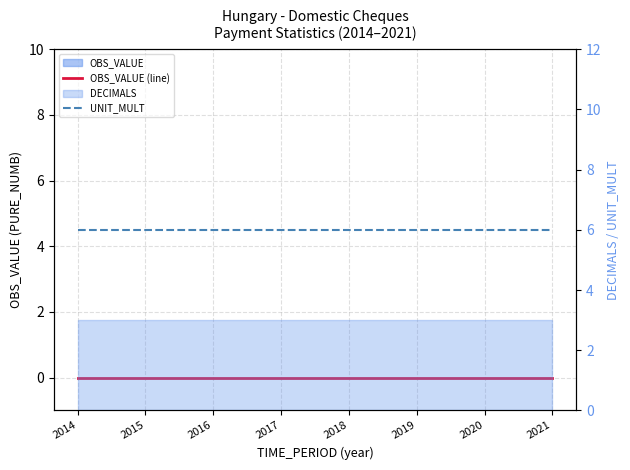

Between 2021 and 2020, which is larger?

2021